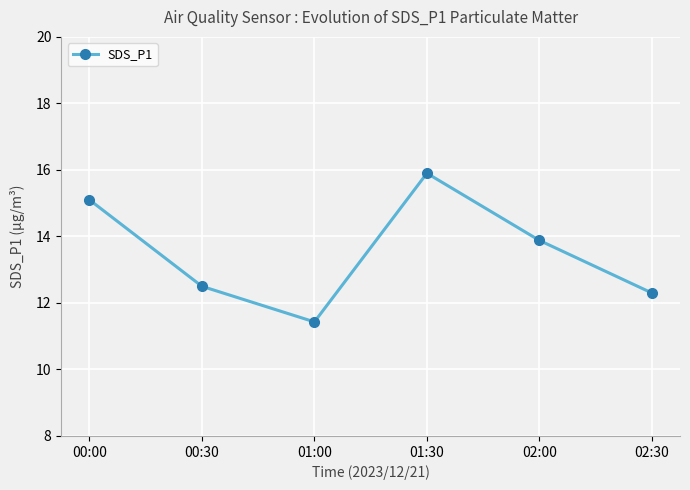

Reading right to left, list all the values displayed in this chart.

02:30=12.3	02:00=13.9	01:30=15.9	01:00=11.4	00:30=12.5	00:00=15.1